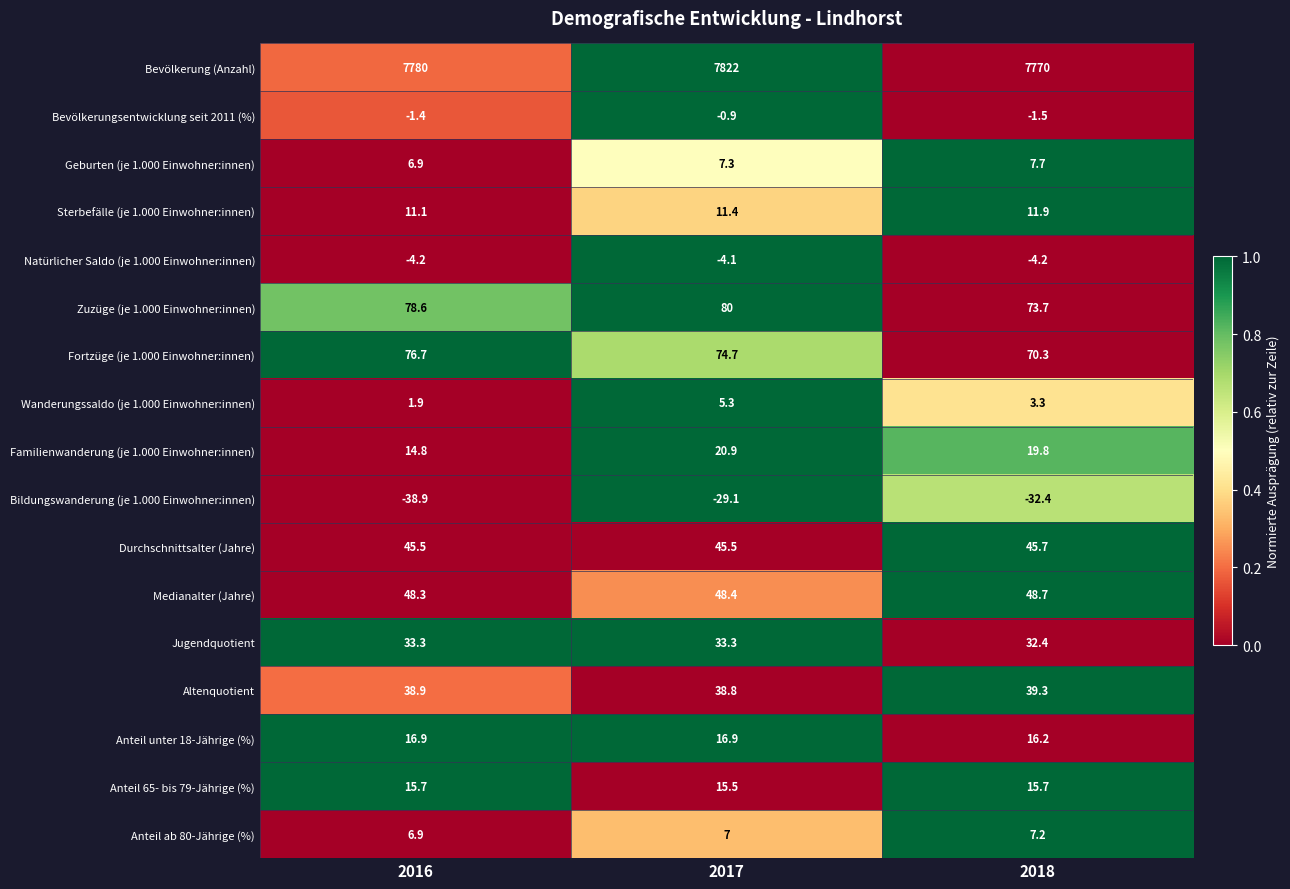

At 2018, list the series in order from largest to smallest.

Bevölkerung (Anzahl), Zuzüge (je 1.000 Einwohner:innen), Fortzüge (je 1.000 Einwohner:innen), Medianalter (Jahre), Durchschnittsalter (Jahre), Altenquotient, Jugendquotient, Familienwanderung (je 1.000 Einwohner:innen), Anteil unter 18-Jährige (%), Anteil 65- bis 79-Jährige (%), Sterbefälle (je 1.000 Einwohner:innen), Geburten (je 1.000 Einwohner:innen), Anteil ab 80-Jährige (%), Wanderungssaldo (je 1.000 Einwohner:innen), Bevölkerungsentwicklung seit 2011 (%), Natürlicher Saldo (je 1.000 Einwohner:innen), Bildungswanderung (je 1.000 Einwohner:innen)